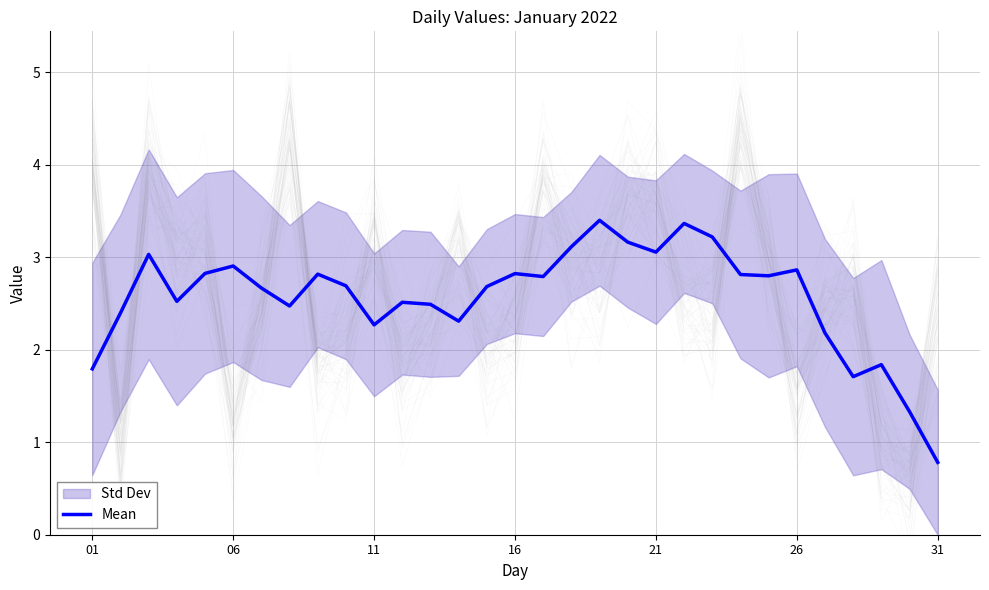

How many data points are less than 2?

5